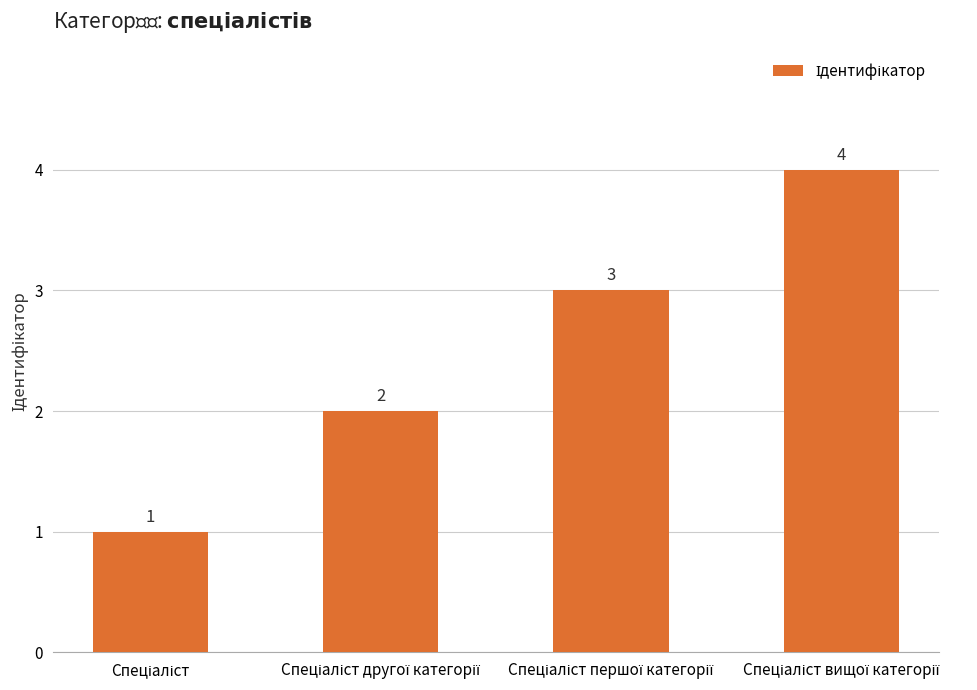

What is the value of the 1st bar from the left?

1